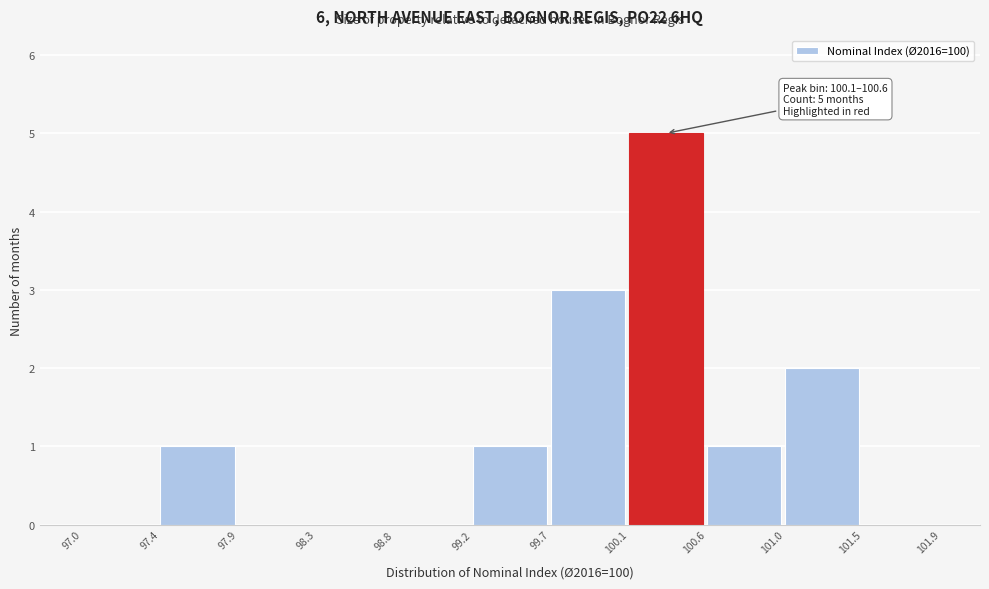

Which range on the x-axis has the tallest bar?

100.1 to 100.6